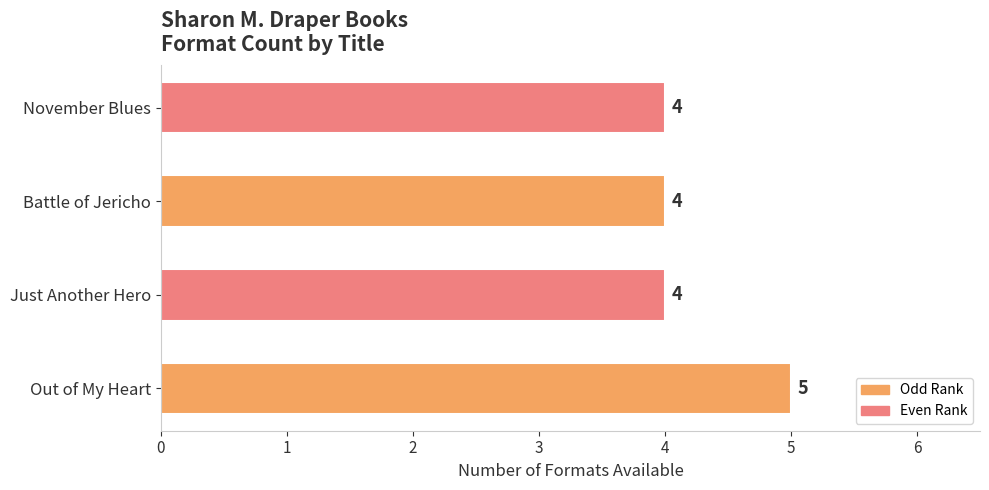

What is the greatest value displayed?

5